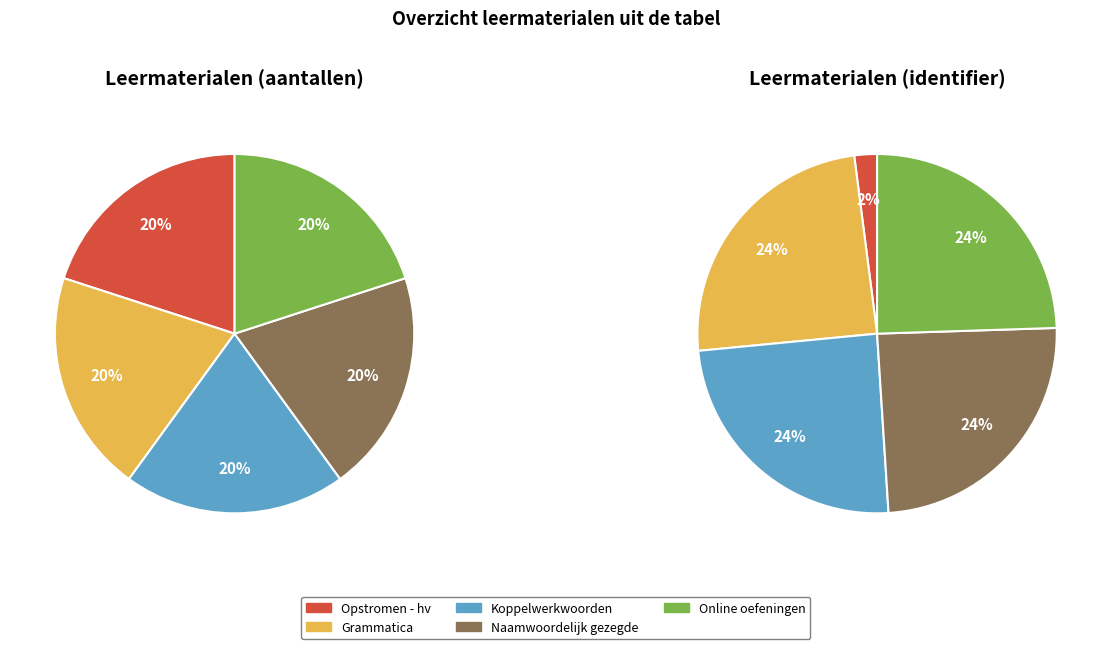

Does Naamwoordelijk gezegde account for over 50% of the chart?

No